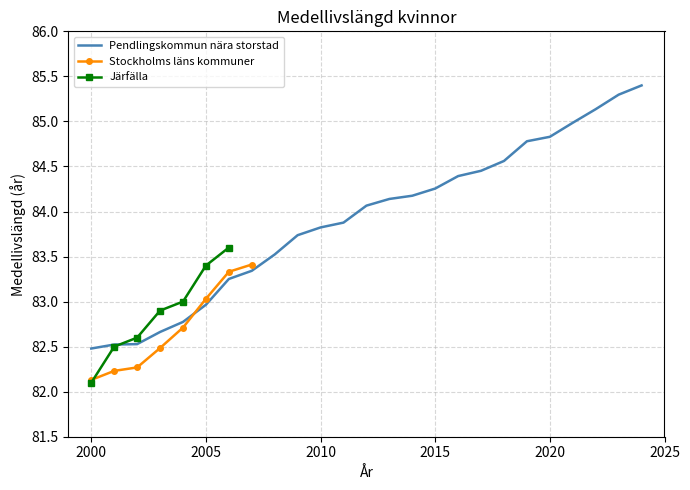

How many categories are shown in the chart?

25